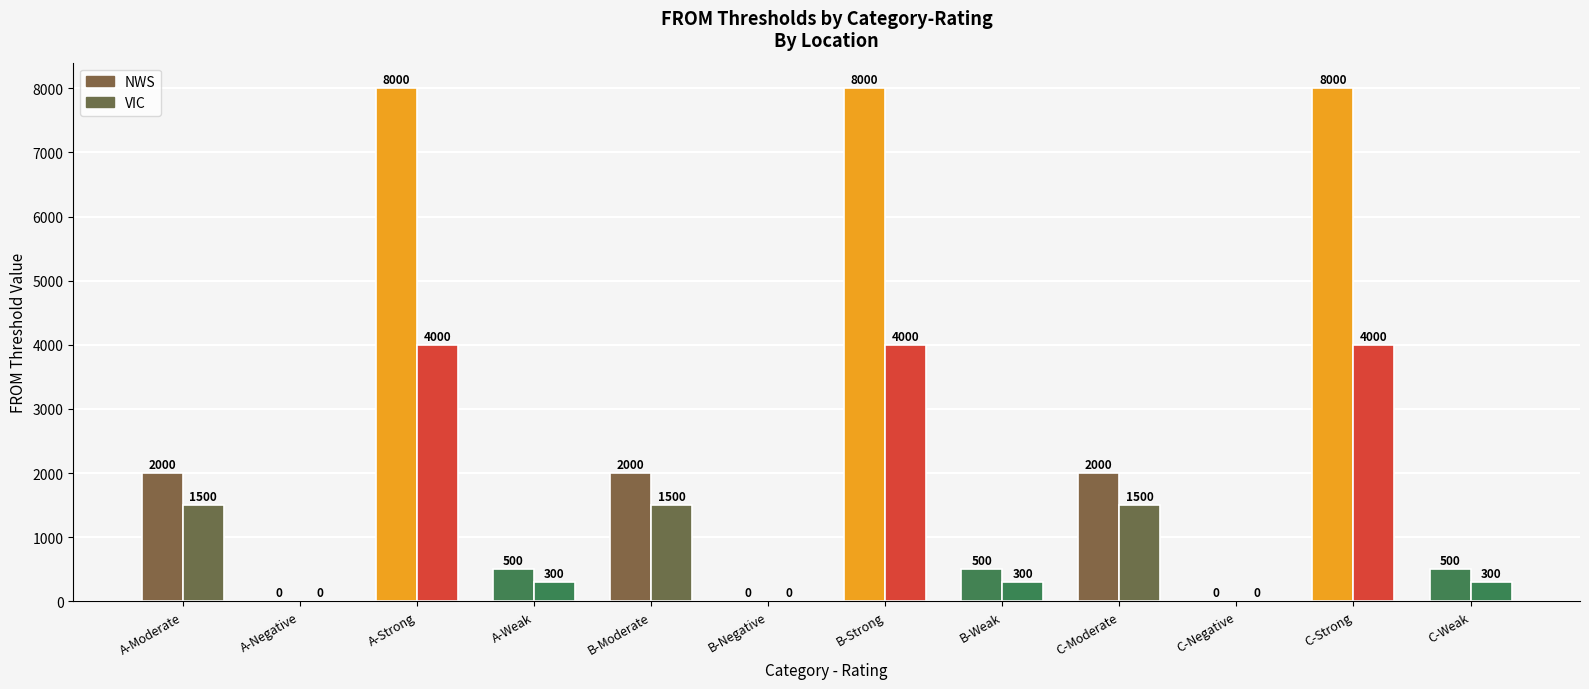

Between A-Moderate and C-Weak, which series saw the biggest shift?

NWS